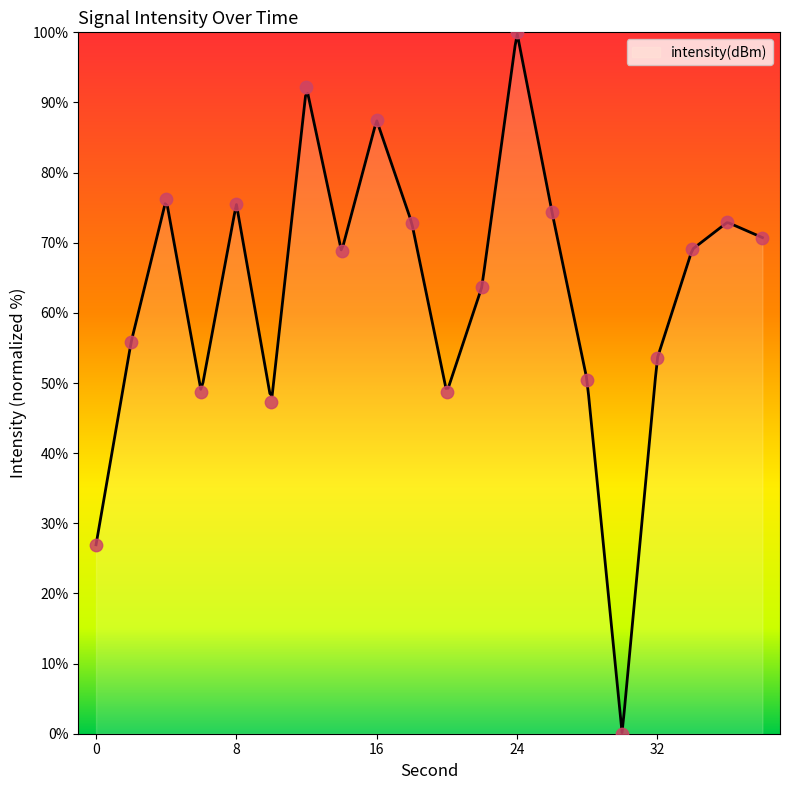

What is the change in value from 18 to 38?

-2.1